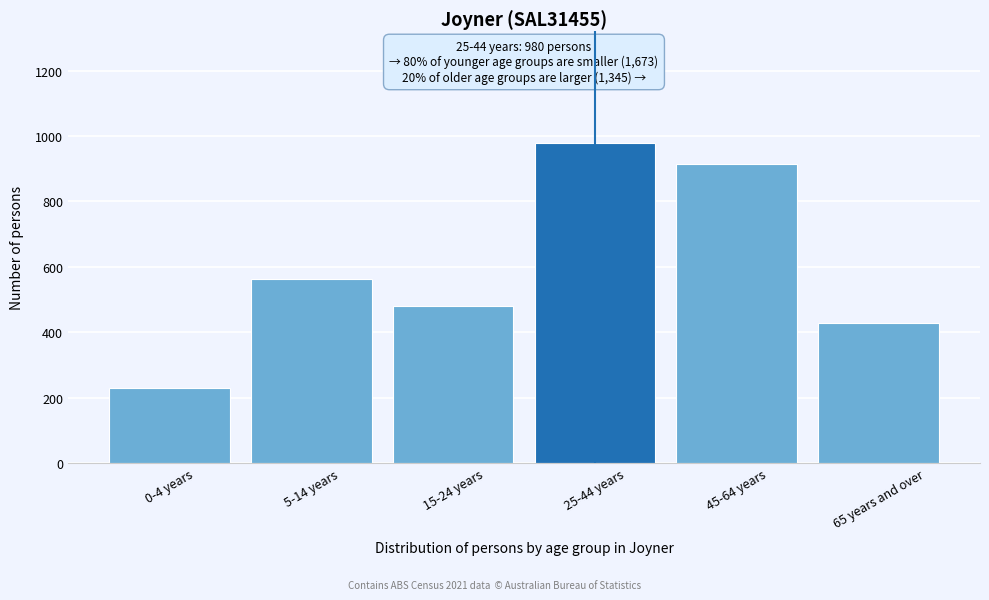

Reading right to left, list all the values displayed in this chart.

429	916	980	480	562	231